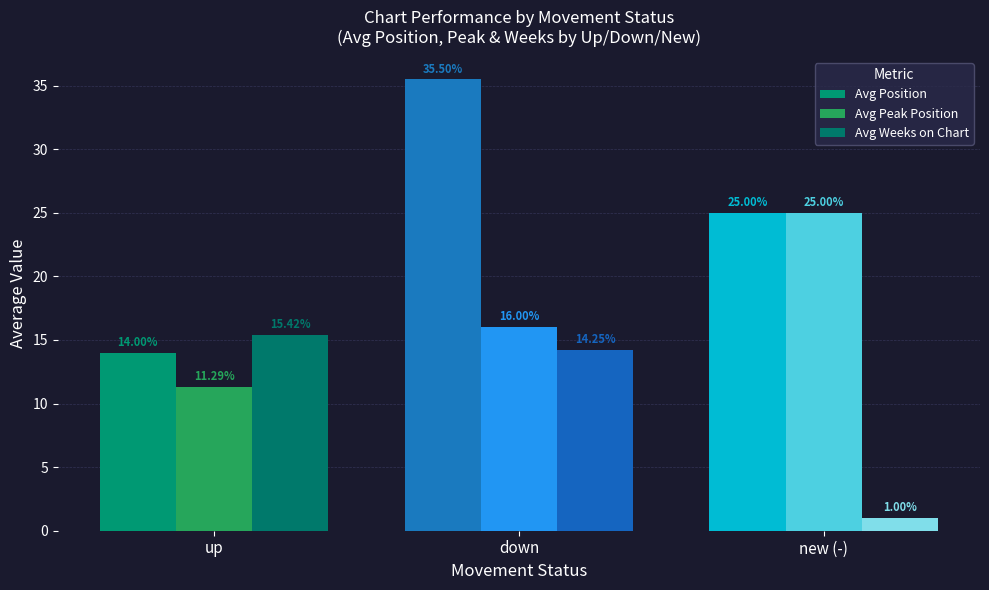

What is the label of the 2nd bar from the left?

down